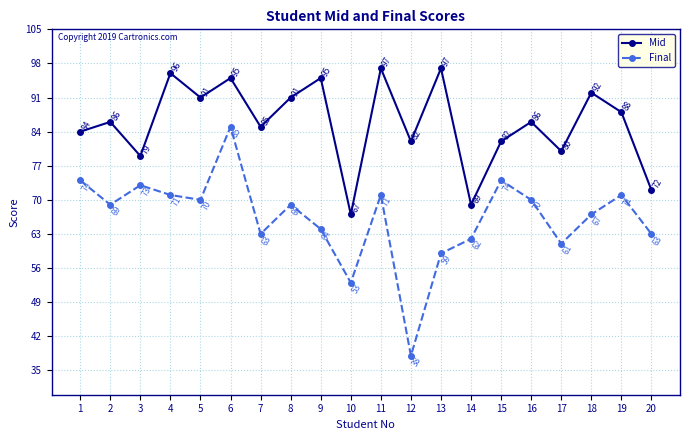

What is the approximate value of Mid at 2, to the nearest 5?

85